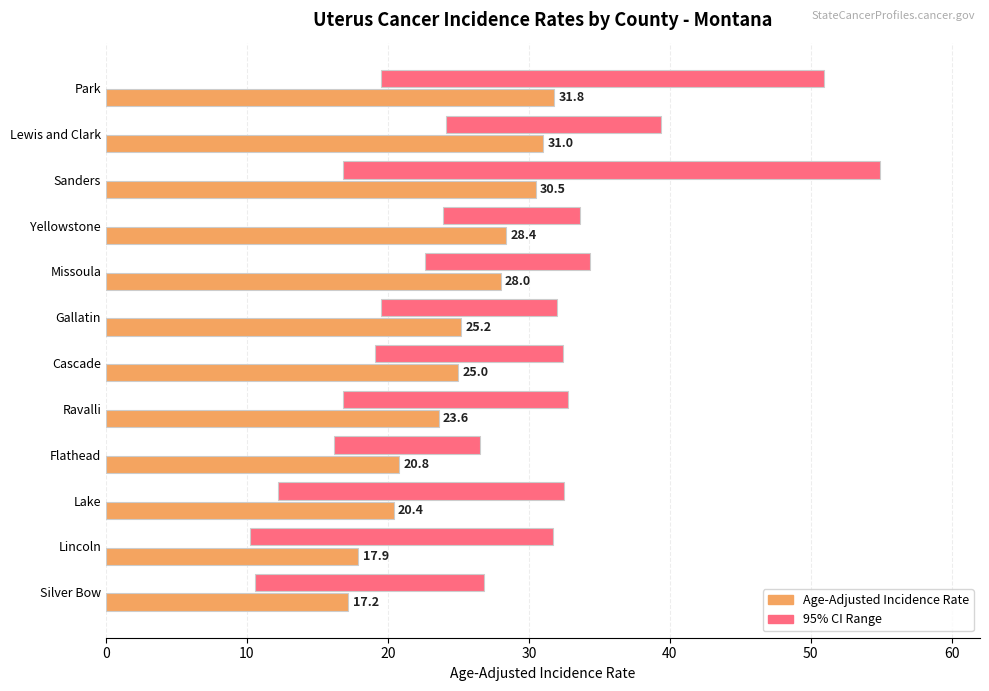

What is the value of the Age-Adjusted Incidence Rate bar at the 3rd from the left?

20.4